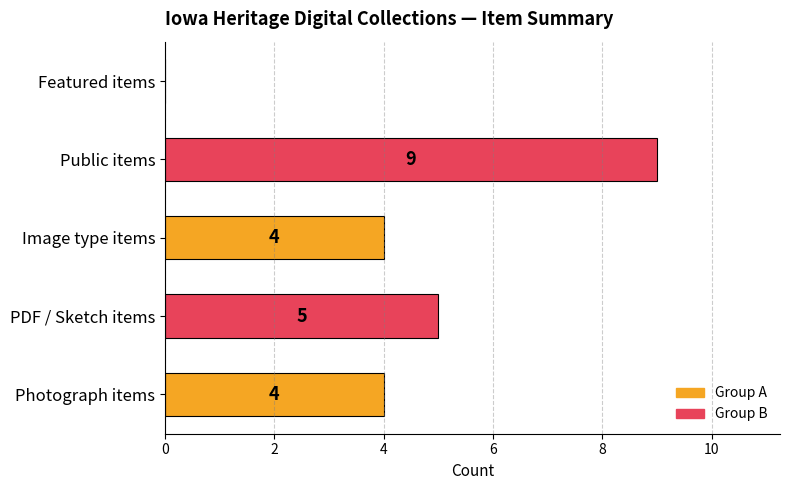

What is the sum of all values?

22